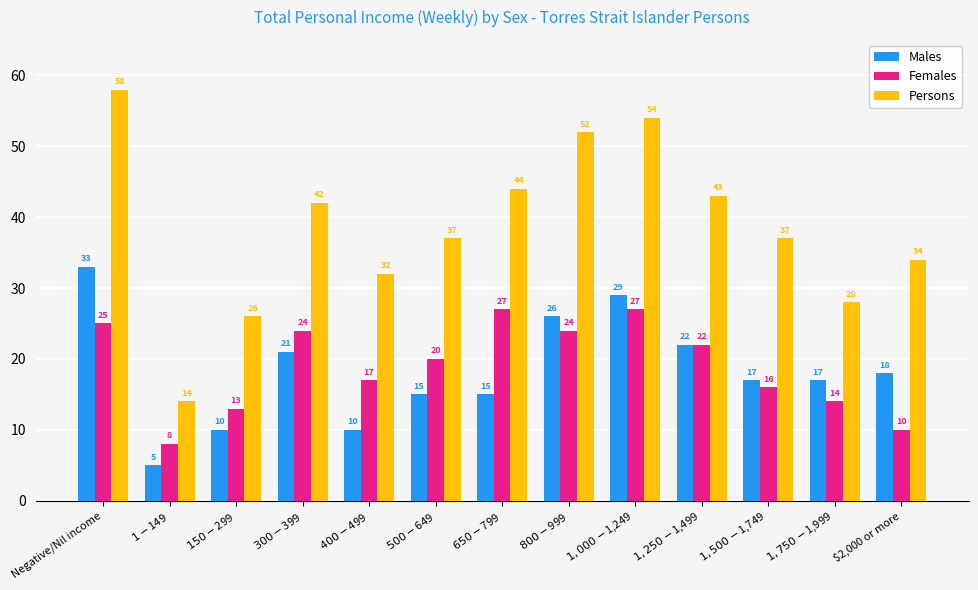

Which category has the lowest value in the Males series?

$1-$149